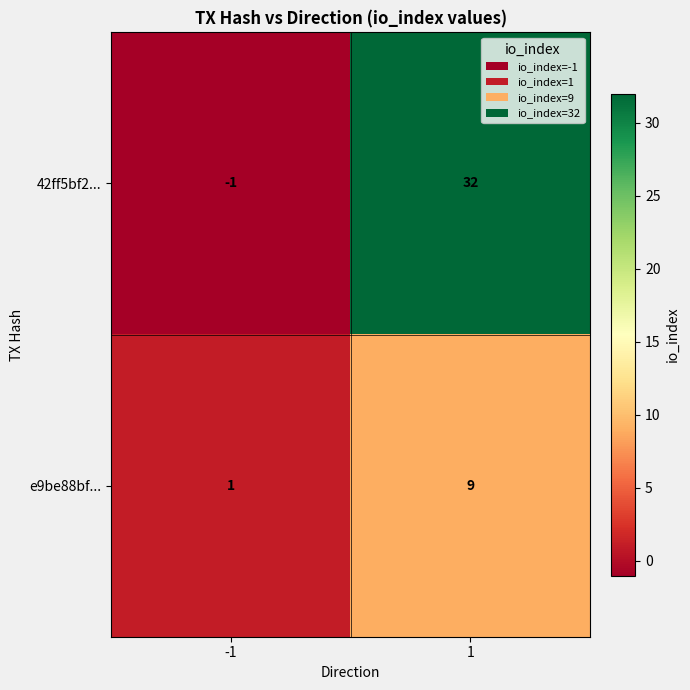

Is the value of 42ff5bf2... at -1 greater than the value of e9be88bf... at 1?

No